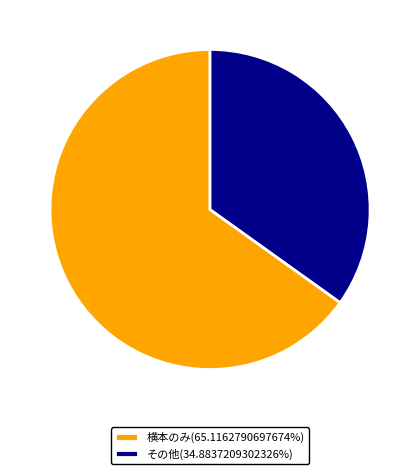

Approximately how many times larger is the value at 横本のみ(65.1162790697674%) compared to その他(34.8837209302326%)?

1.9